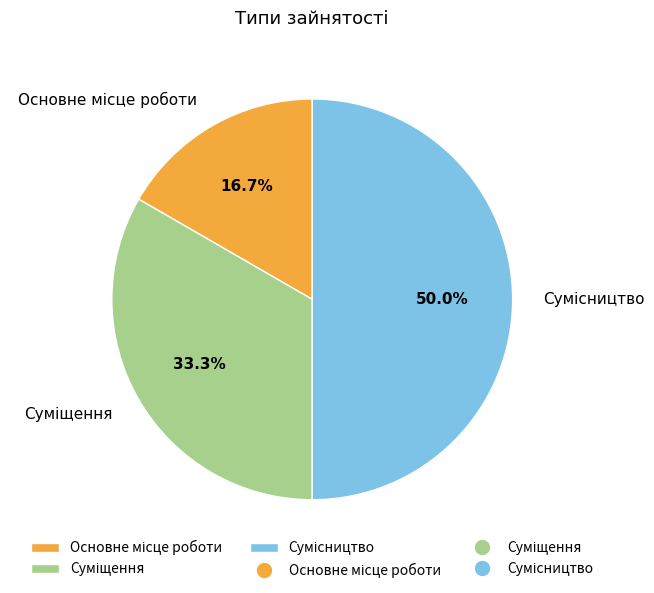

How many segments does this pie chart have?

3